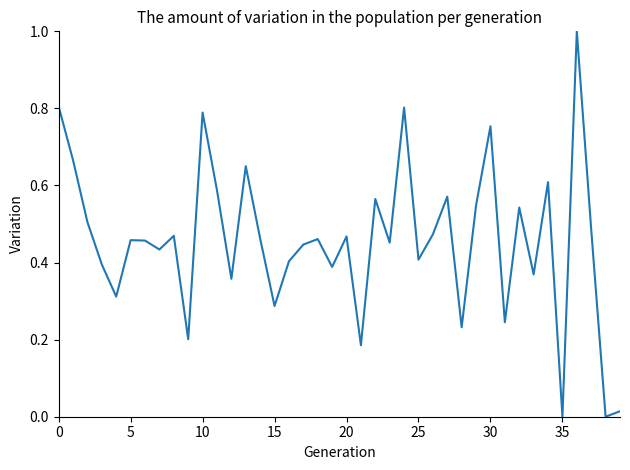

What is the maximum value shown in the chart?

1.0